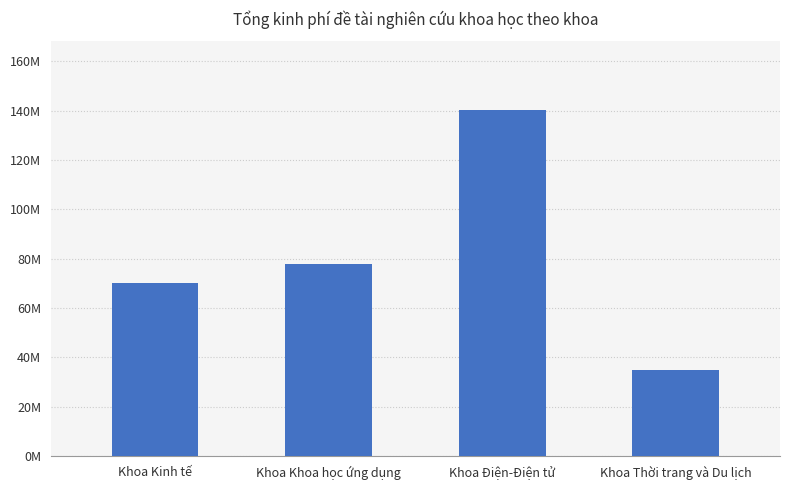

At which category does the chart reach its peak across all series?

Khoa Điện-Điện tử